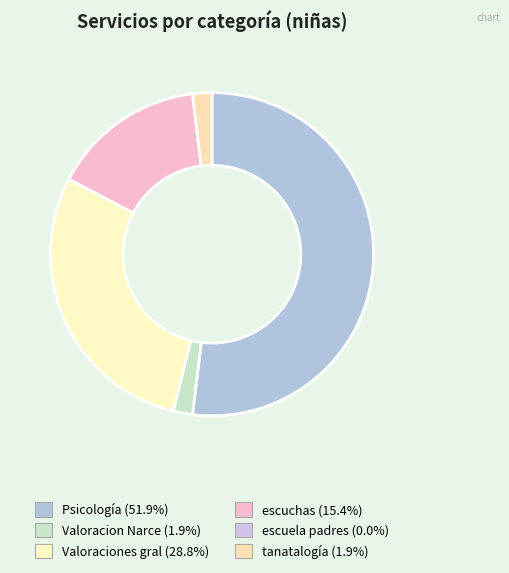

The Psicología slice represents 52% of the pie. True or false?

True